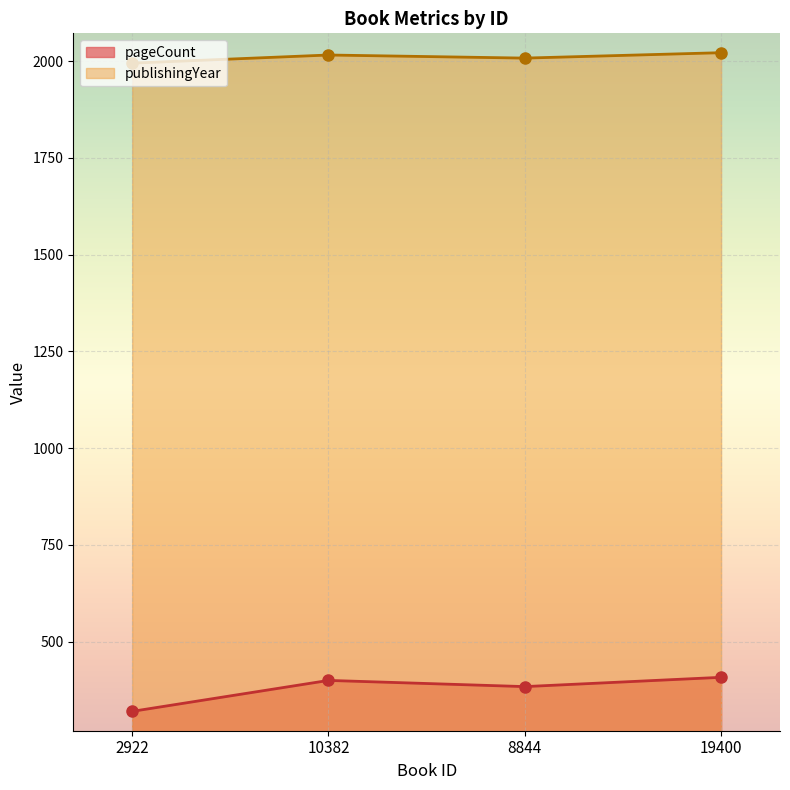

What is the label of the 1st point from the left?

2922